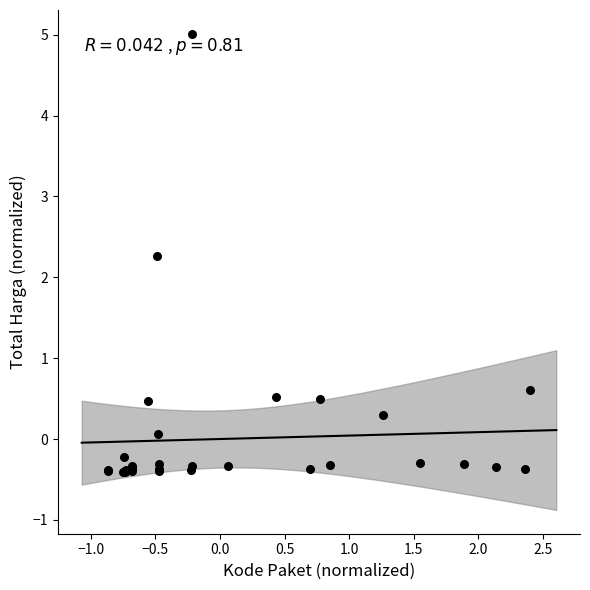

What Y value in the scatter plot is closest to 2?

2.3